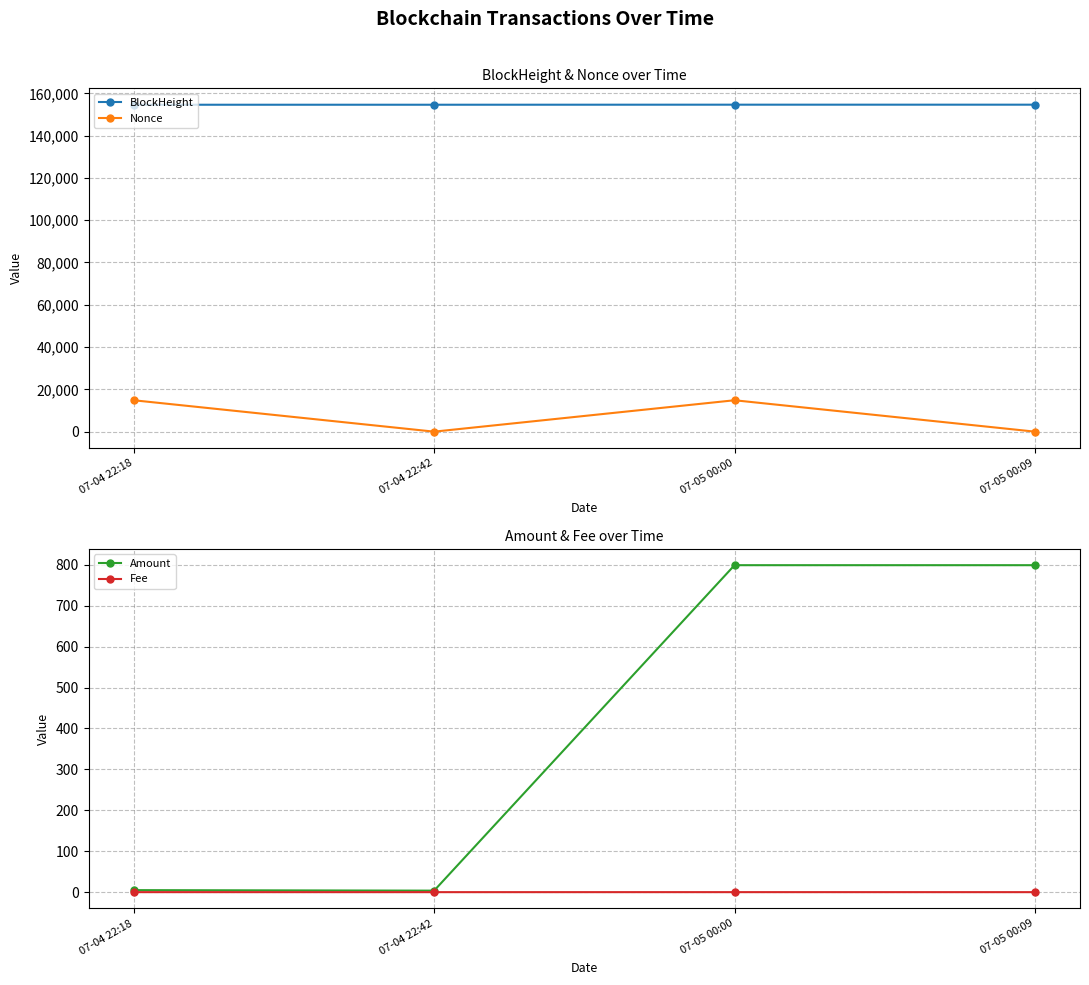

Which series has the largest range (max minus min)?

Nonce